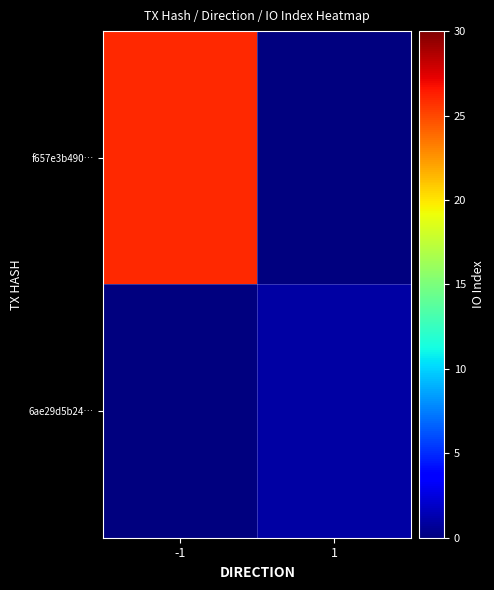

Reading right to left, list all the values displayed in this chart.

f657e3b490…: 1=0	-1=26
6ae29d5b24…: 1=1	-1=0